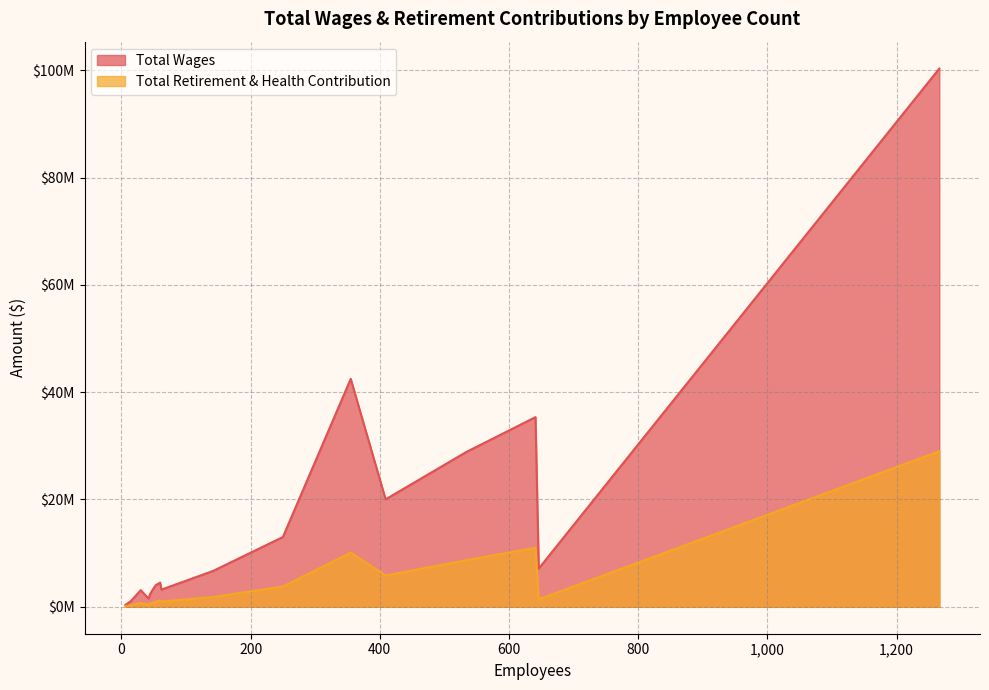

What is the total value across all series at 6?

405063